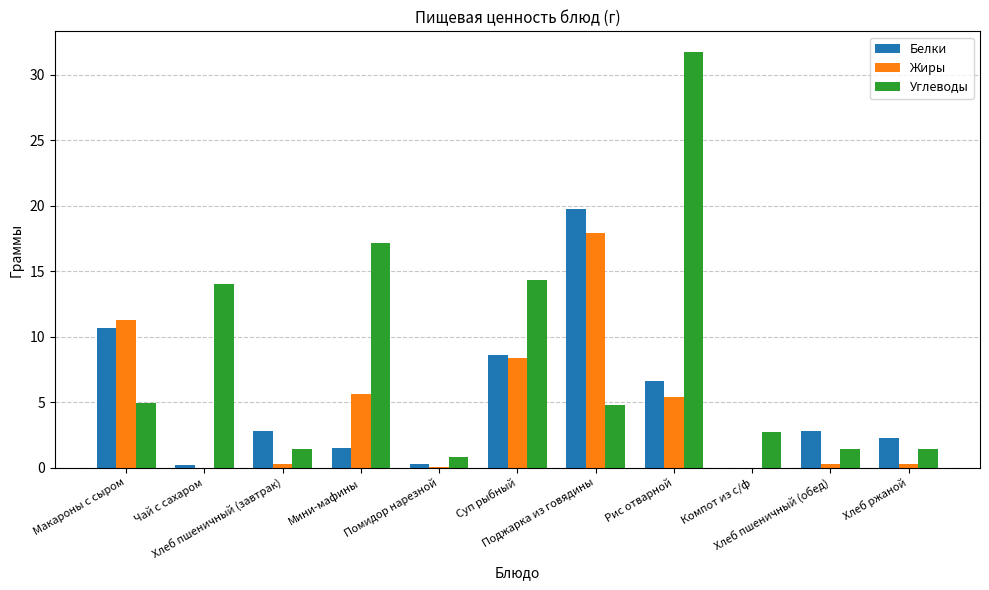

Which category has the highest value in the Белки series?

Поджарка из говядины